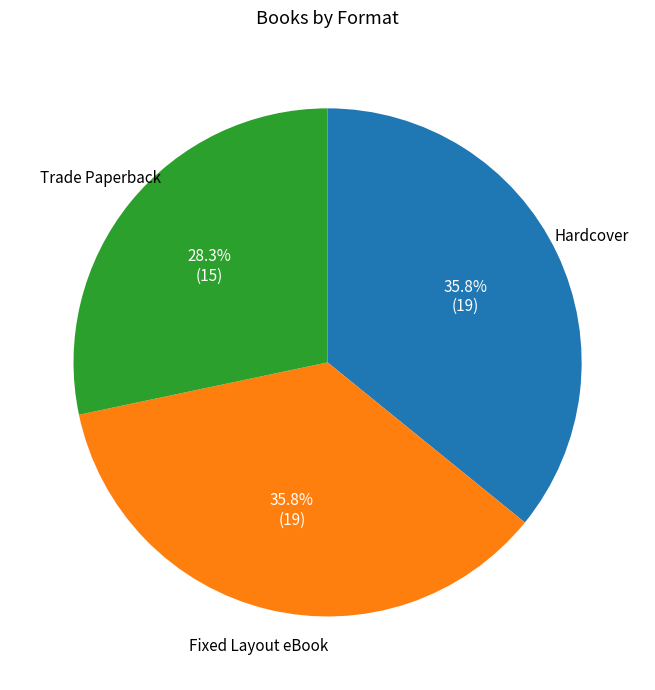

To the nearest percent, what is the average slice percentage?

33%